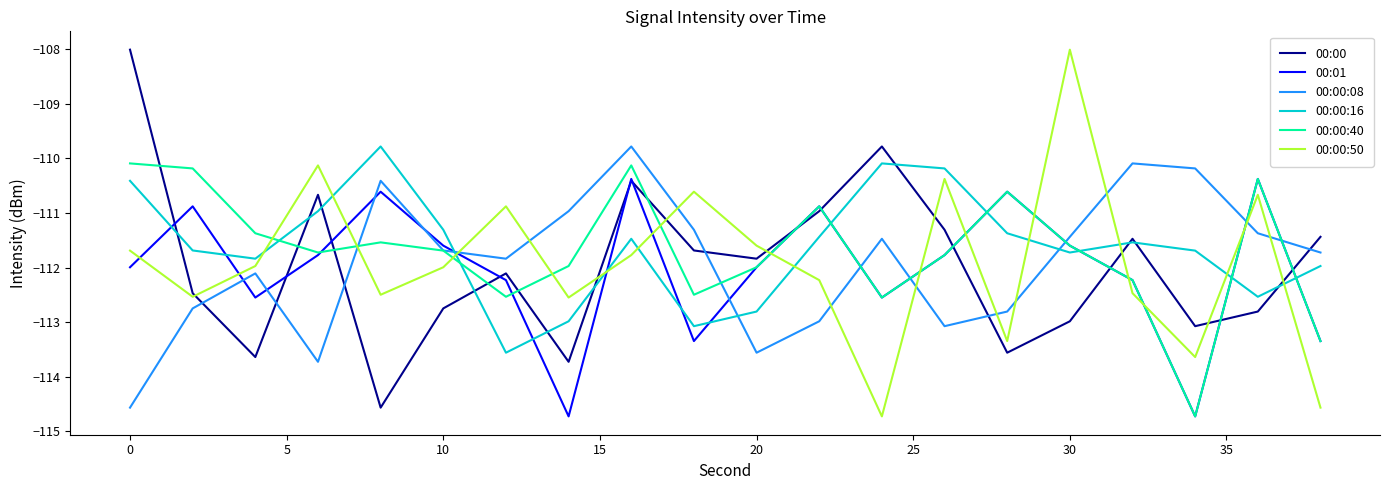

Which series has the largest range (max minus min)?

00:00:50